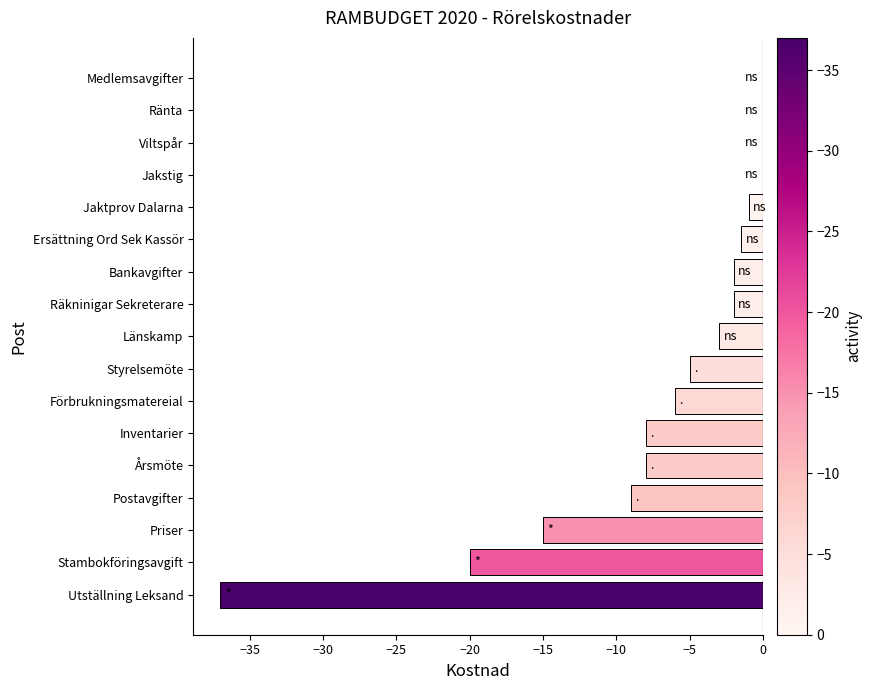

How many data points does each series have?

17